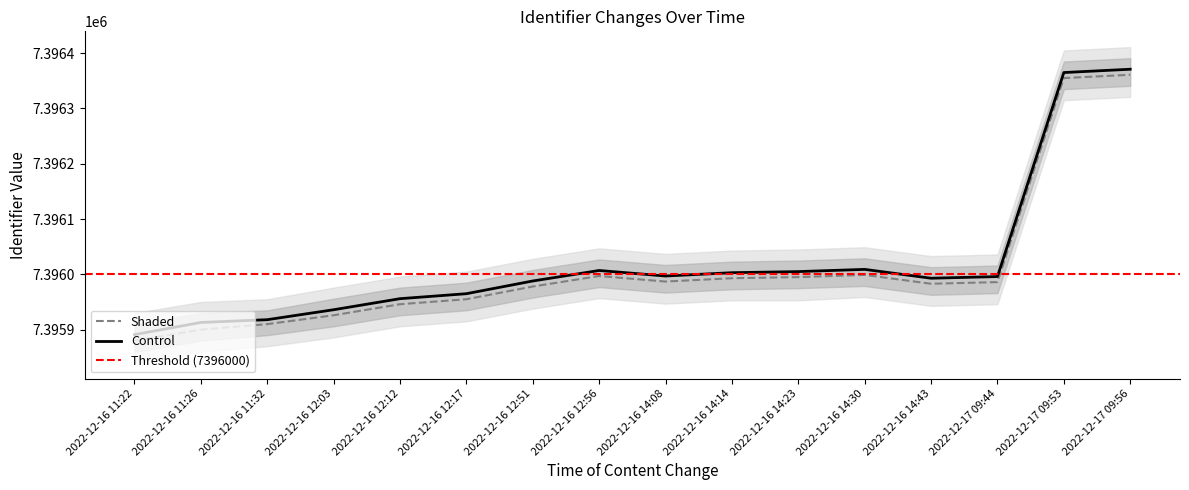

True or false: Shaded and Control intersect in this chart.

False